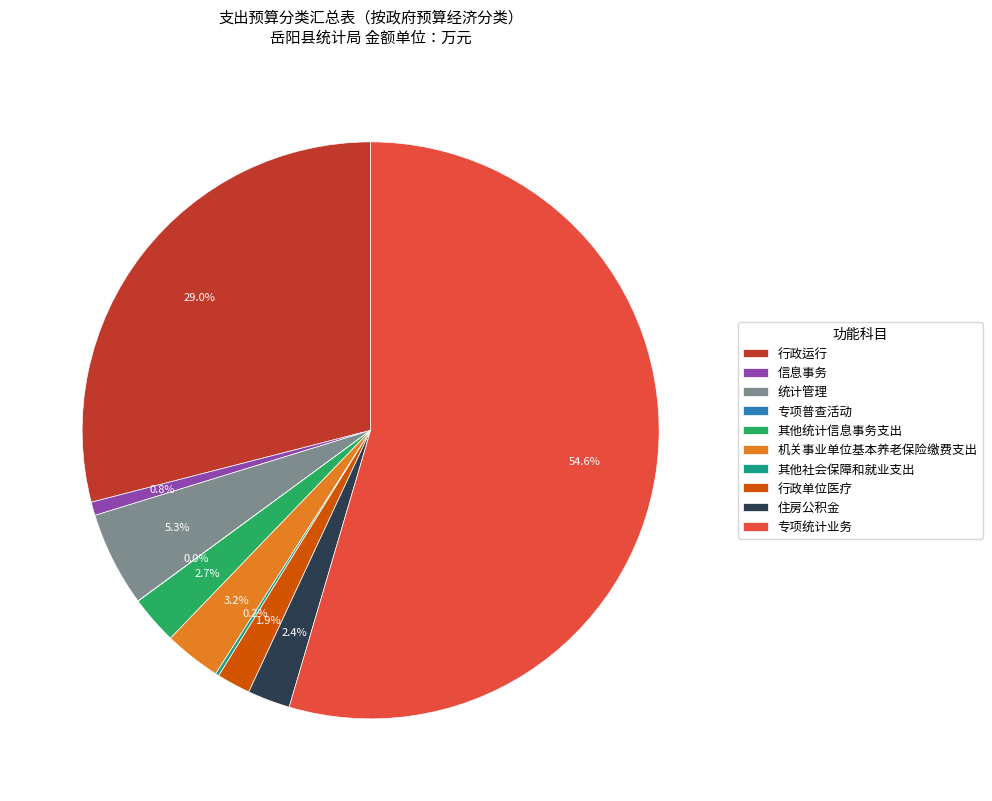

Approximately how many times larger is the value at 行政运行 compared to 专项统计业务?

0.5